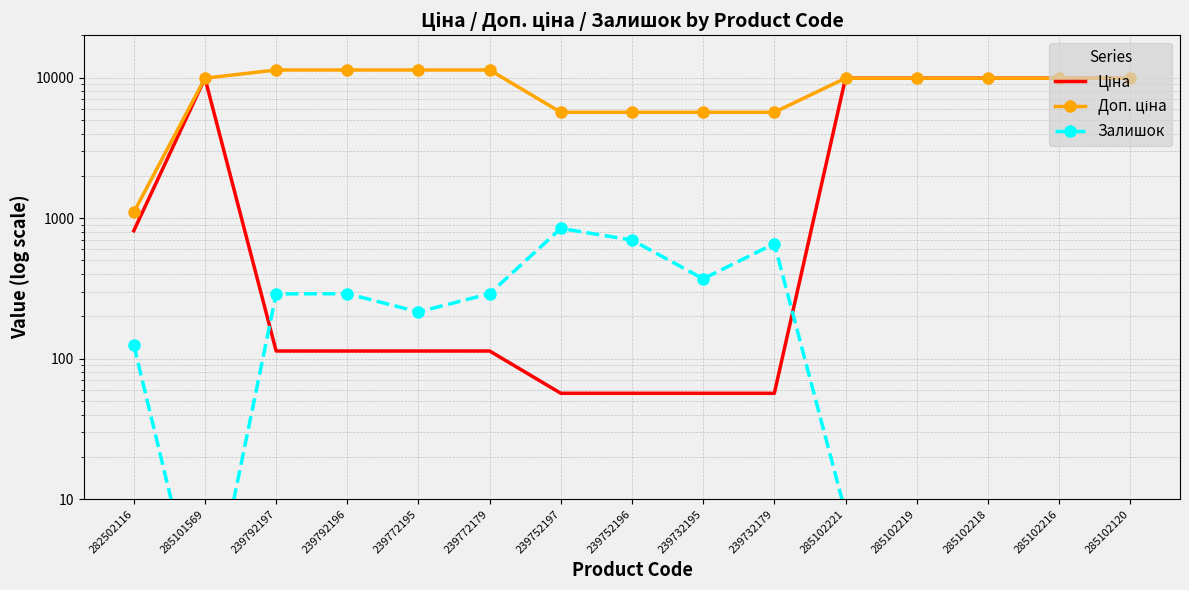

Where is the first local maximum for Залишок?

239792196